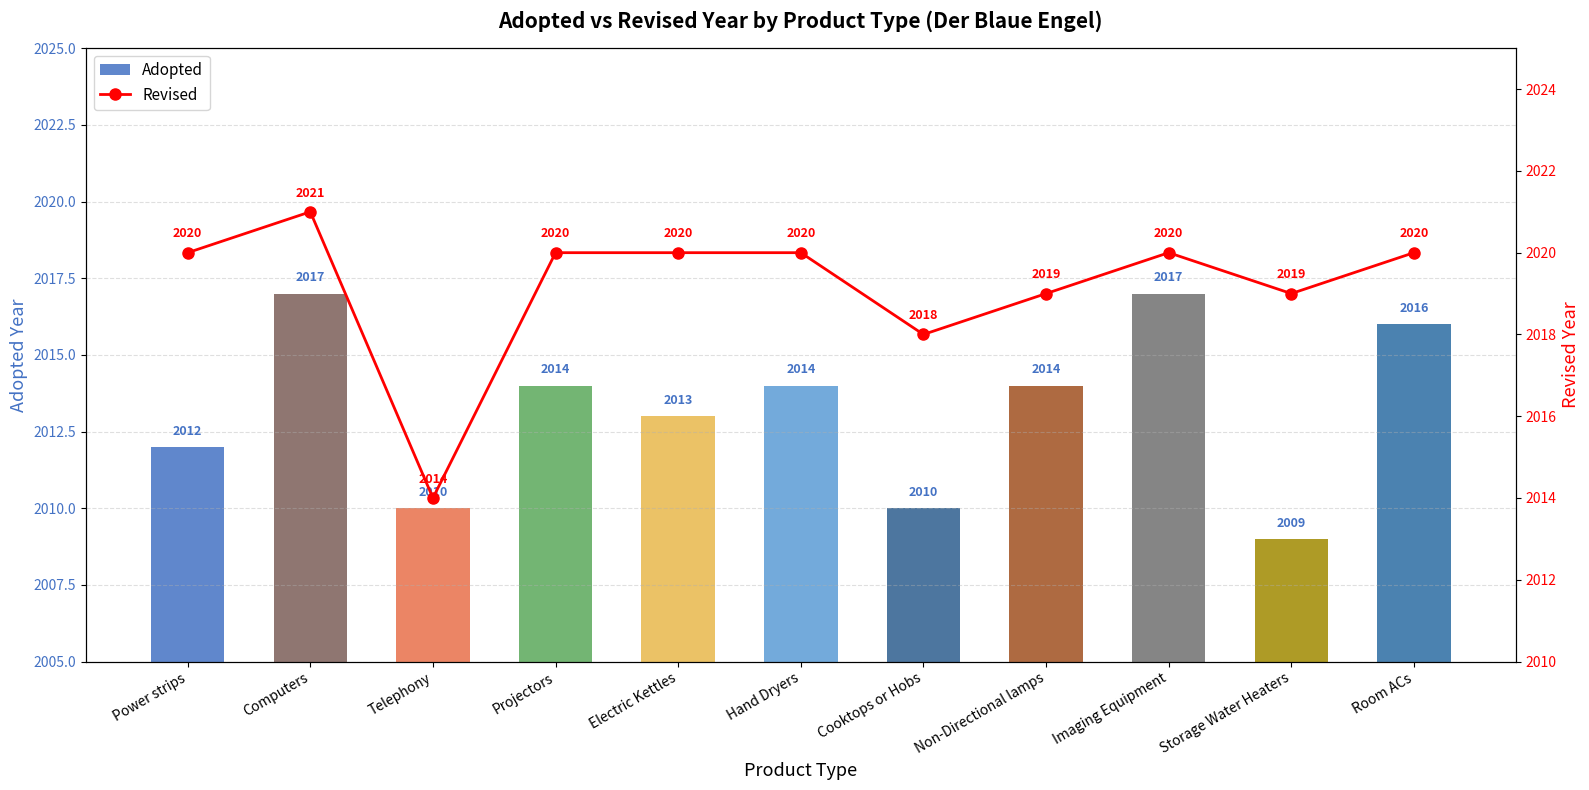

What is the approximate value of Adopted at Imaging Equipment?

2017